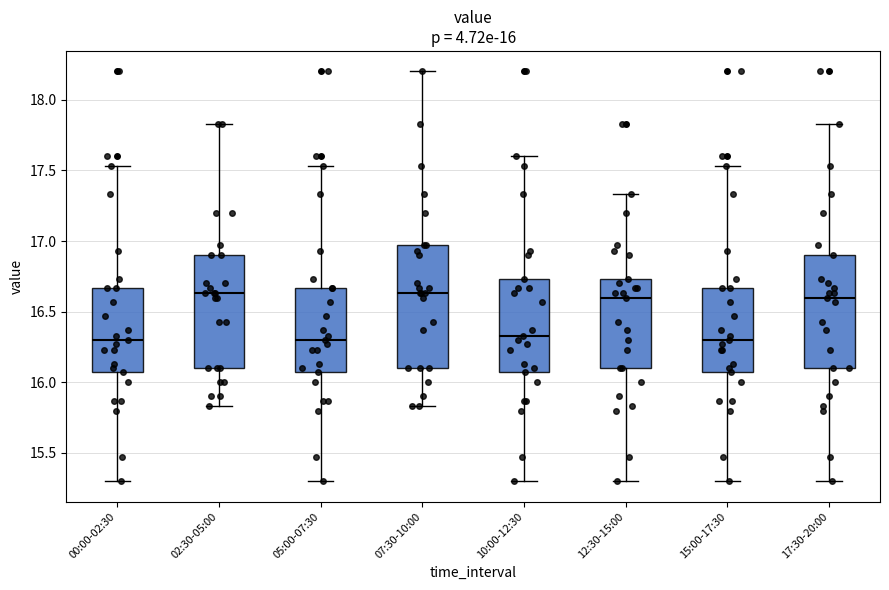

Which box is the tallest, from its lower edge to its upper edge?

07:30-10:00